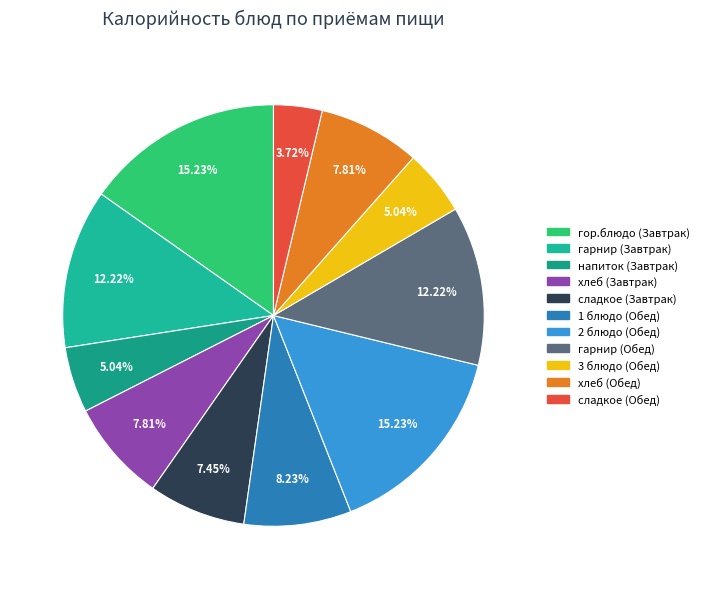

How many slices are in this pie chart?

11